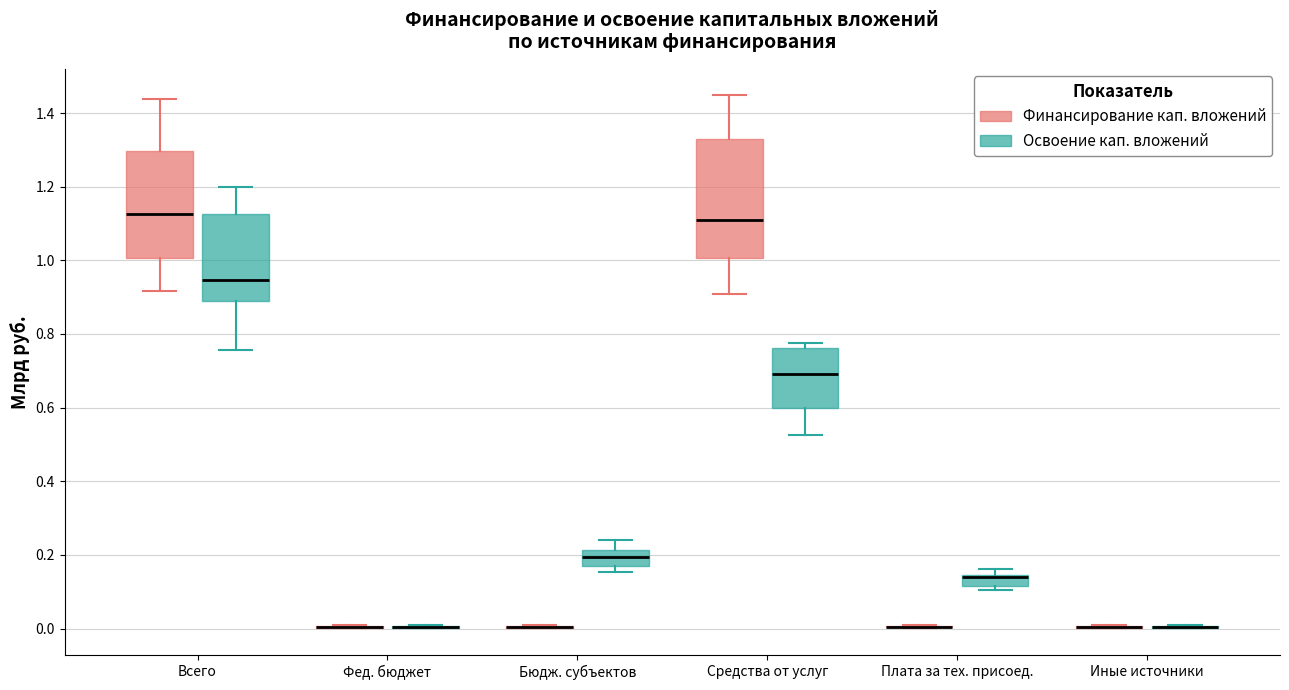

Where is the upper edge of the box for Всего (Освоение кап. вложений) on the y-axis? The values are not printed on the chart, so give them approximately, as read against the axis.

1.12